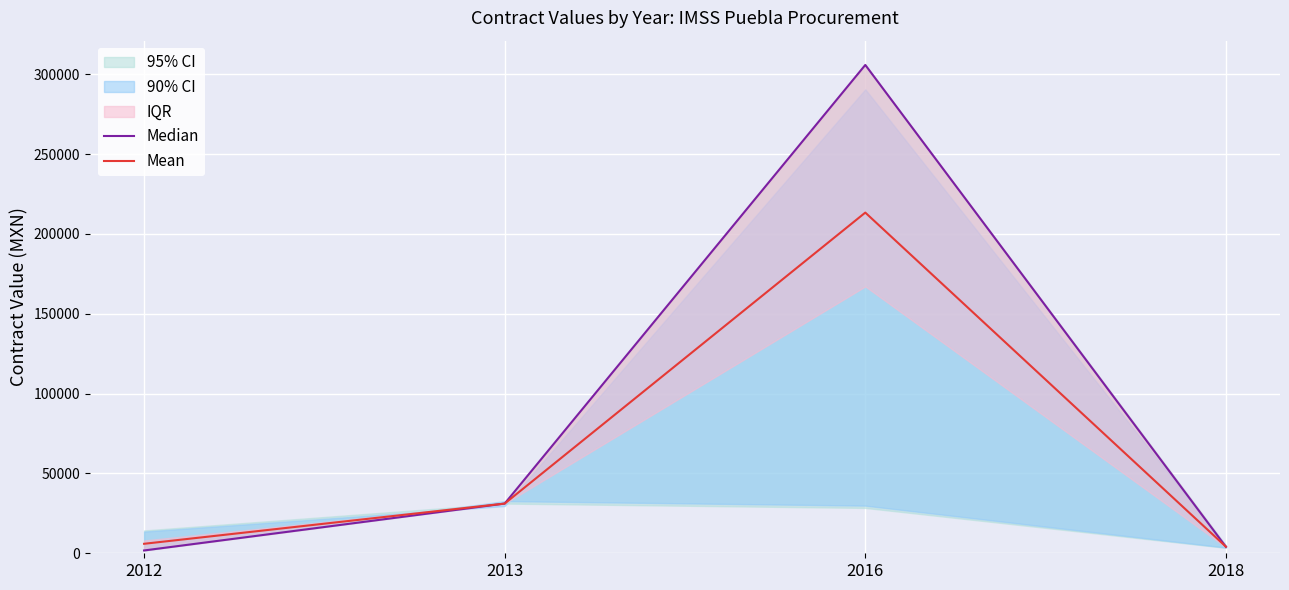

At which label does Mean reach its peak?

2016